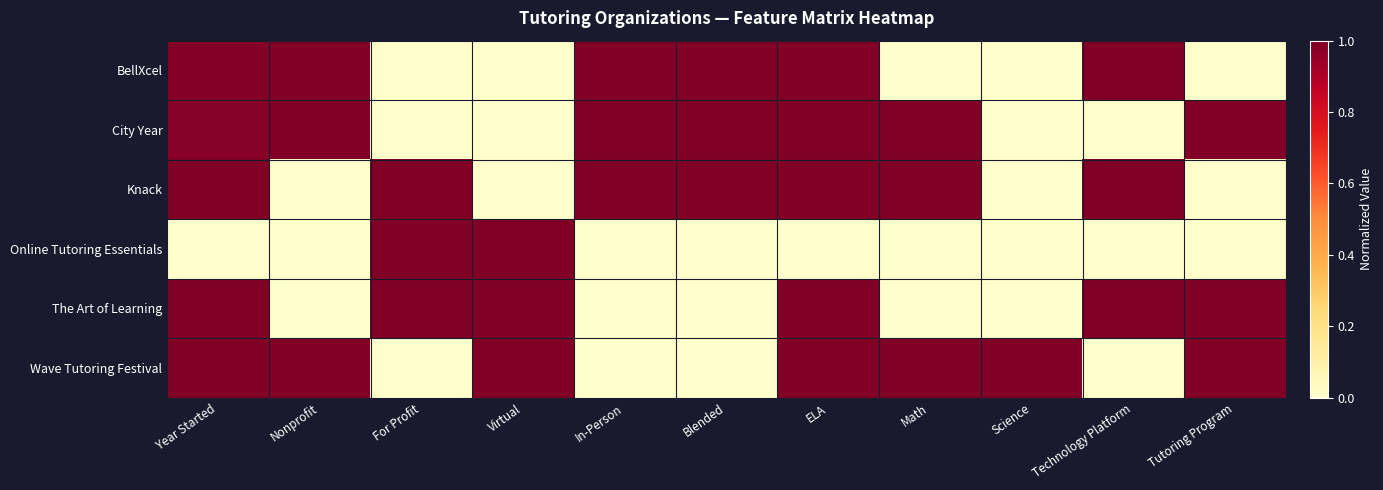

How many series are shown in this chart?

6